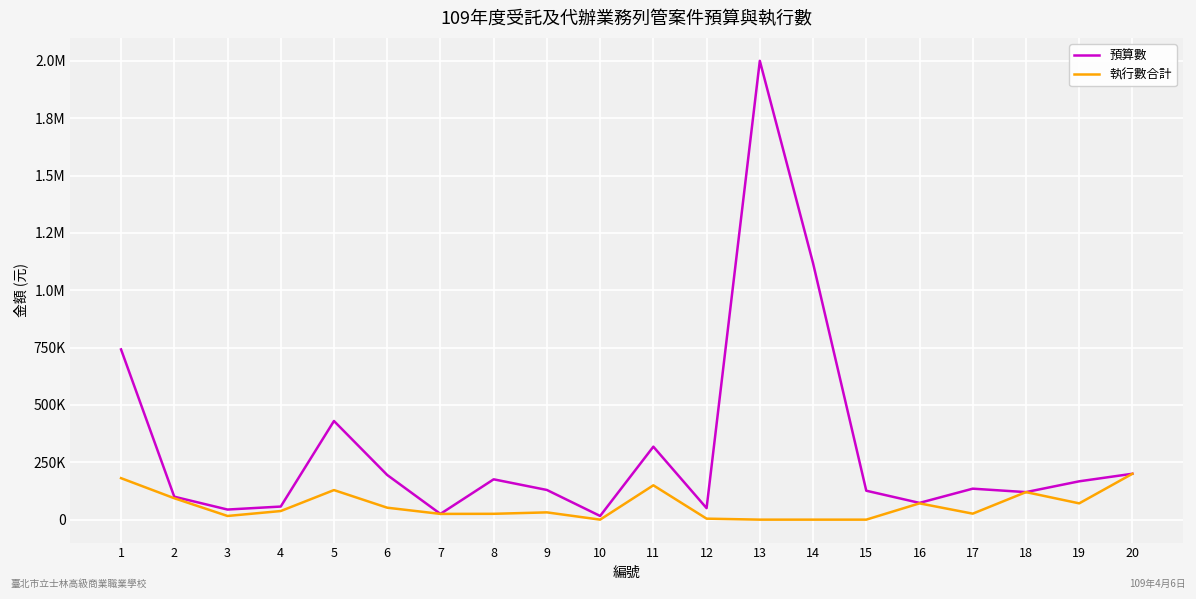

What are all the series names shown in the legend?

預算數, 執行數合計